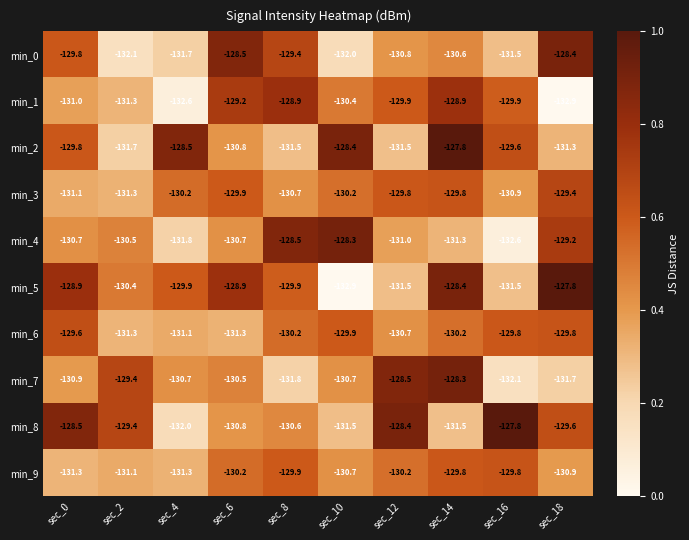

What is the approximate value of min_6 at sec_10?

-129.9